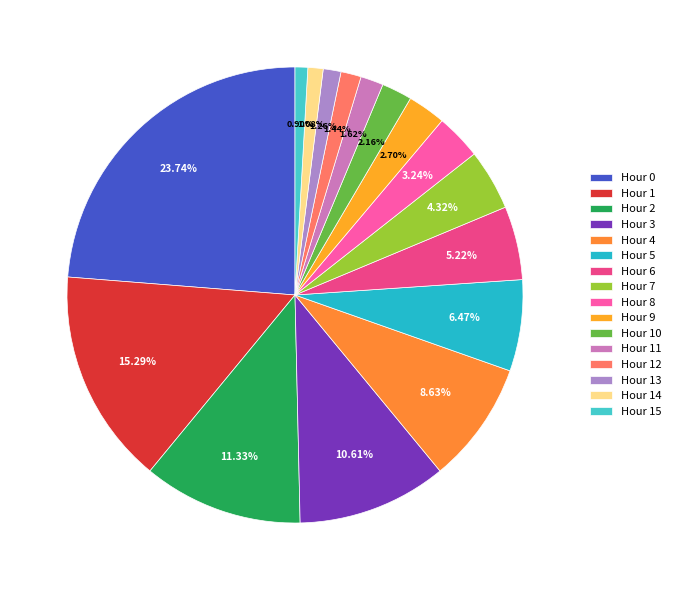

What is the largest slice in the pie chart?

Hour 0